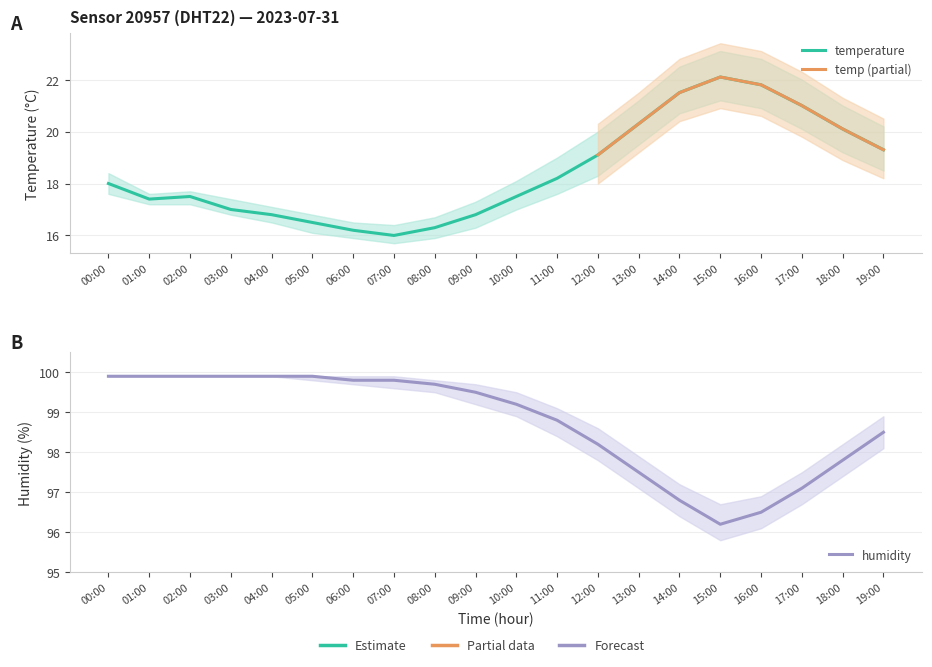

What is the average value of the temperature series?

18.5